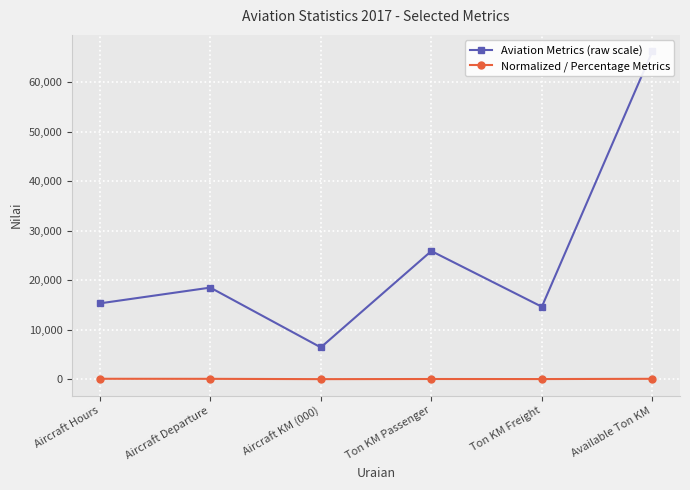

At which label does Normalized / Percentage Metrics reach its minimum?

Aircraft KM (000)